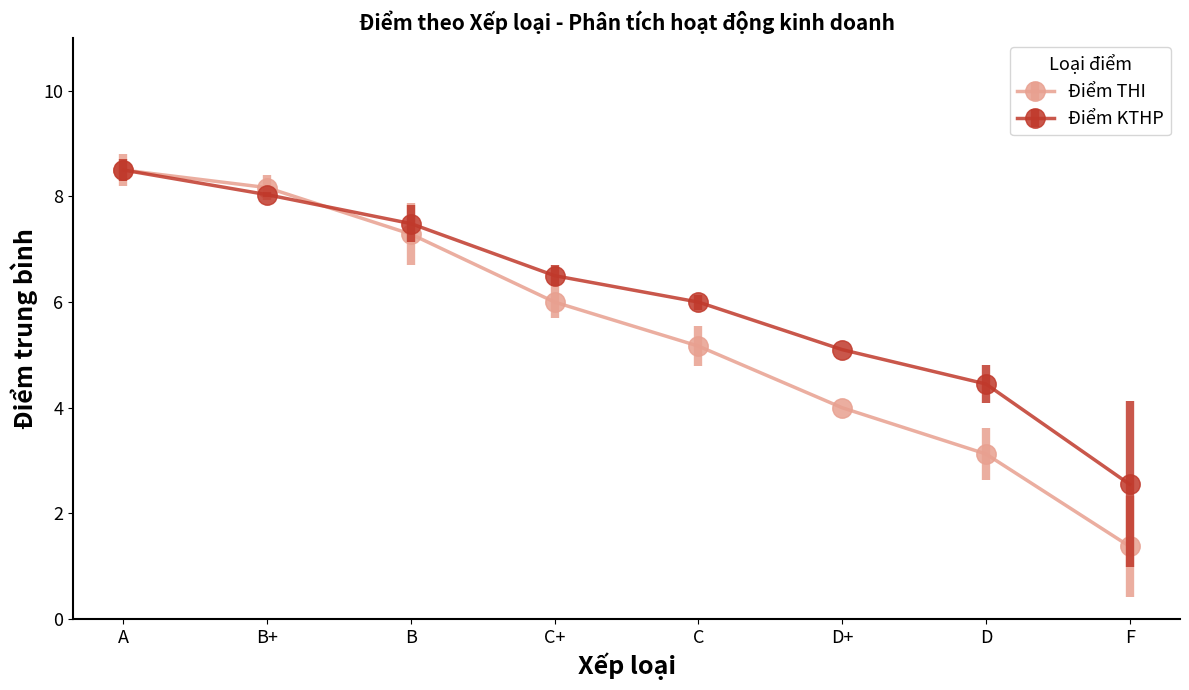

What is the label of the 4th point from the left?

C+